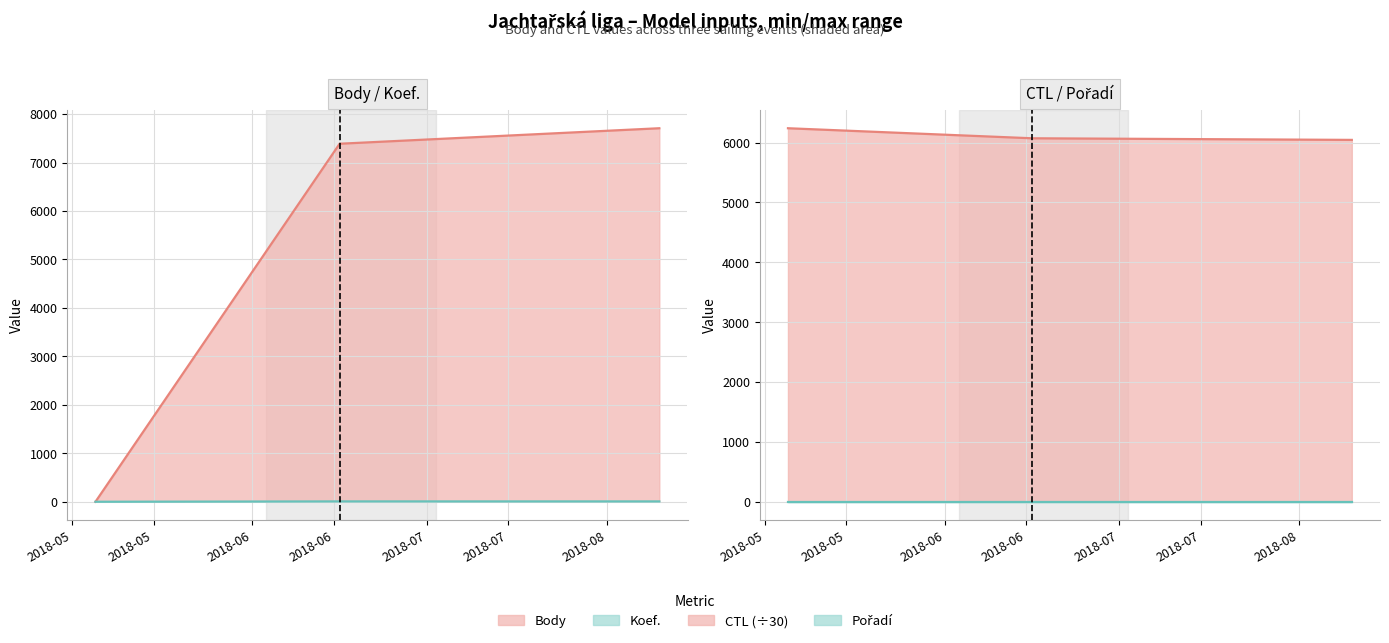

Does the chart display data point markers on the line(s)?

No